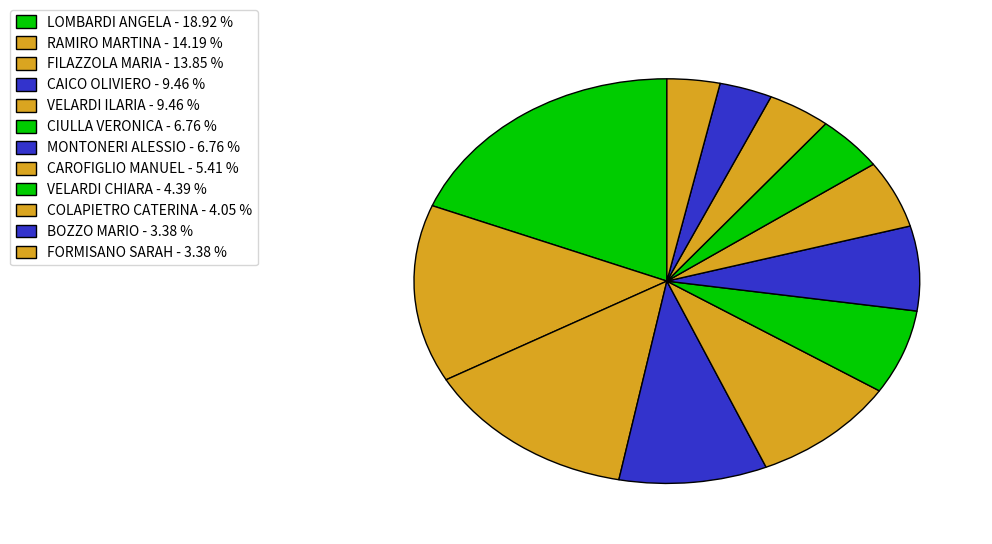

What percentage do FORMISANO SARAH and CAROFIGLIO MANUEL together represent?

8.8%